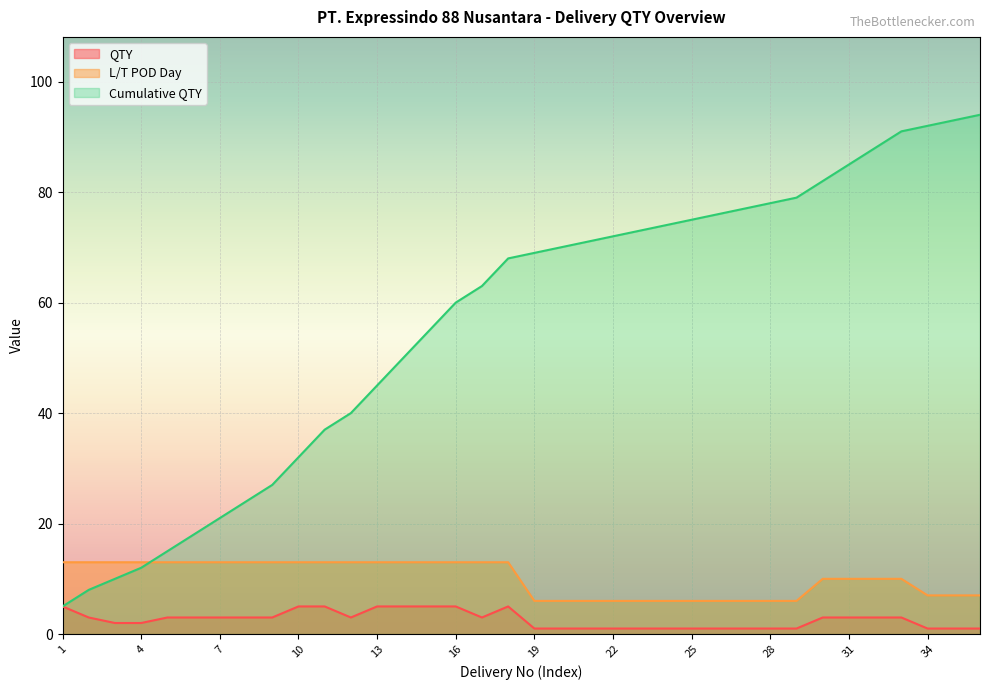

At which category is the sum across all series the highest?

33